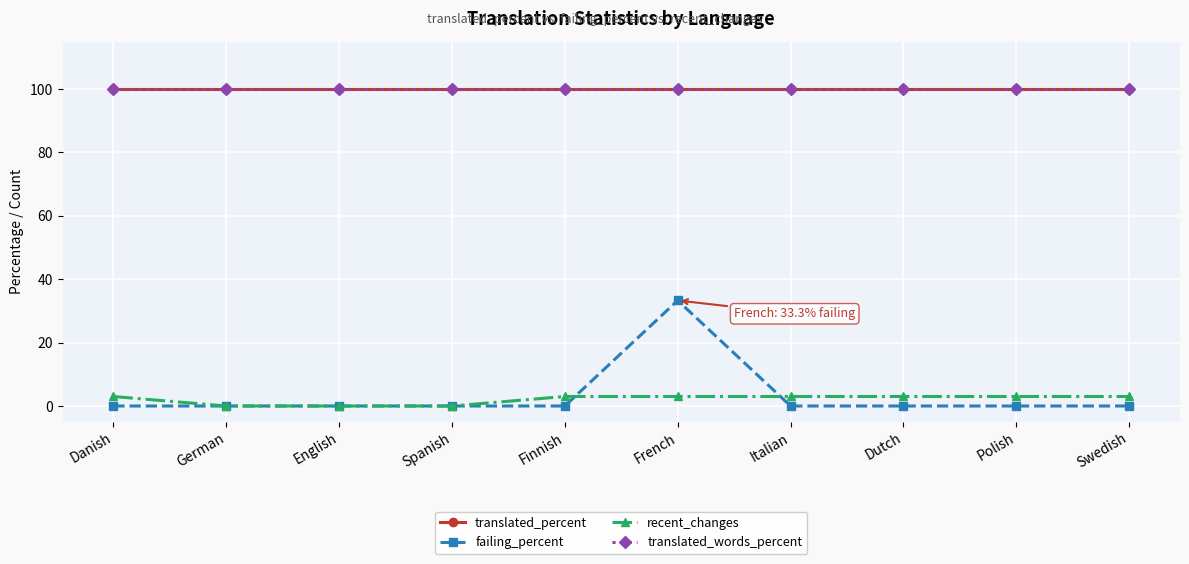

Is it true that translated_percent equals 63.5 at German?

False